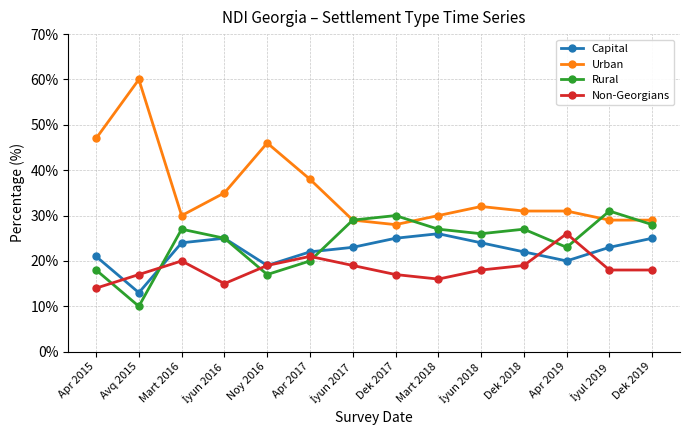

What is the total value across all series at Noy 2016?

101